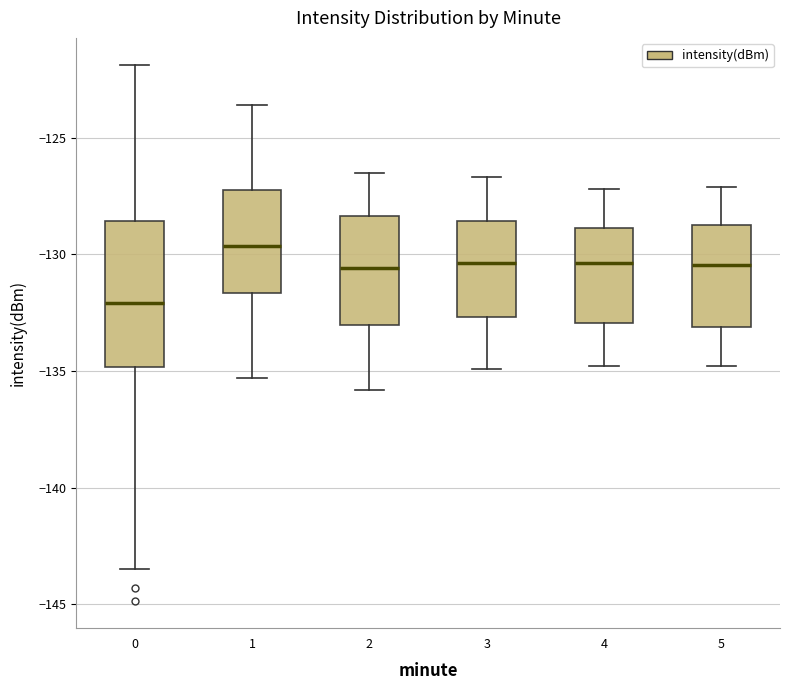

Where does the lower whisker of the box at x = 3 end on the y-axis? The values are not printed on the chart, so give them approximately, as read against the axis.

-135.0